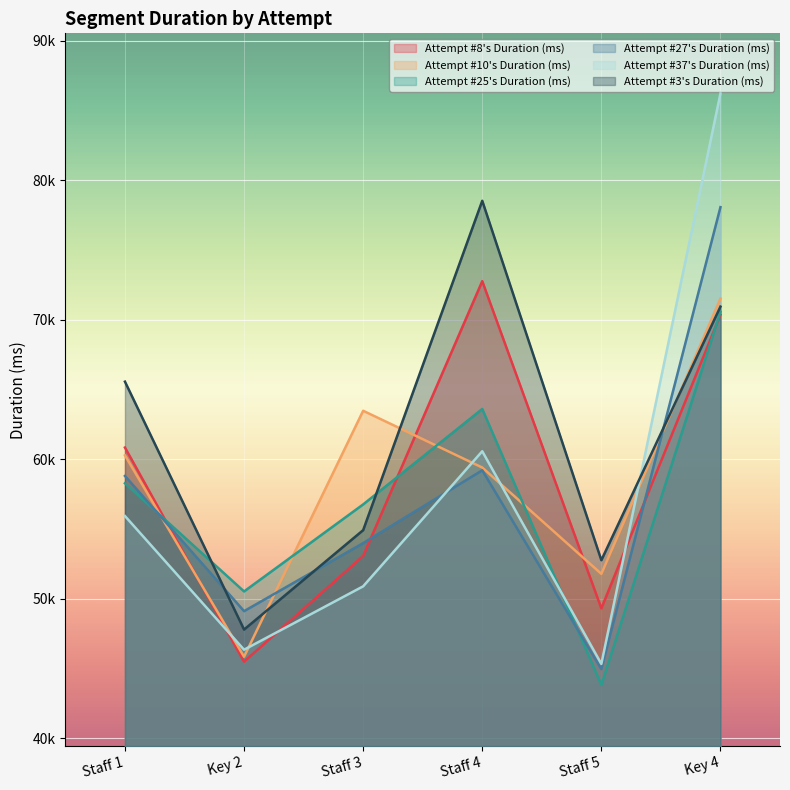

Which series has the largest range (max minus min)?

Attempt #37's Duration (ms)